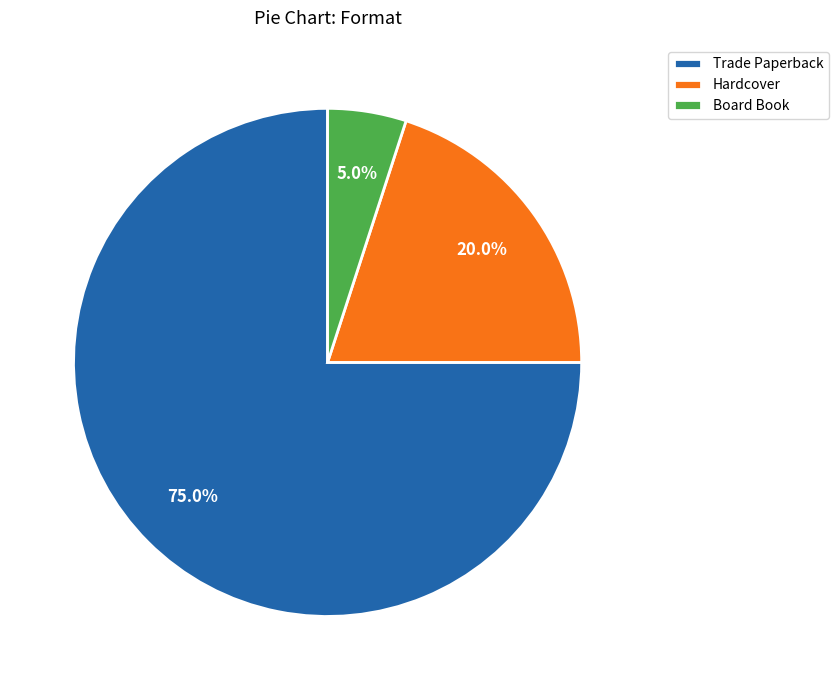

Approximately how many times larger is the value at Hardcover compared to Board Book?

4.0